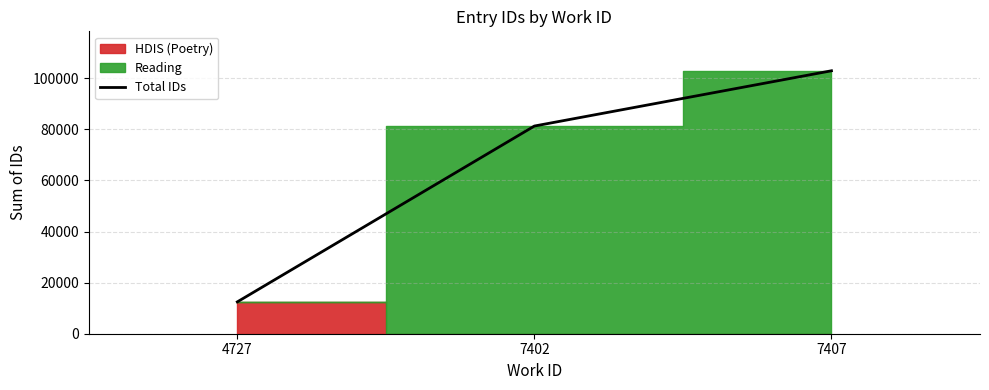

What is the maximum value shown in the chart?

102952